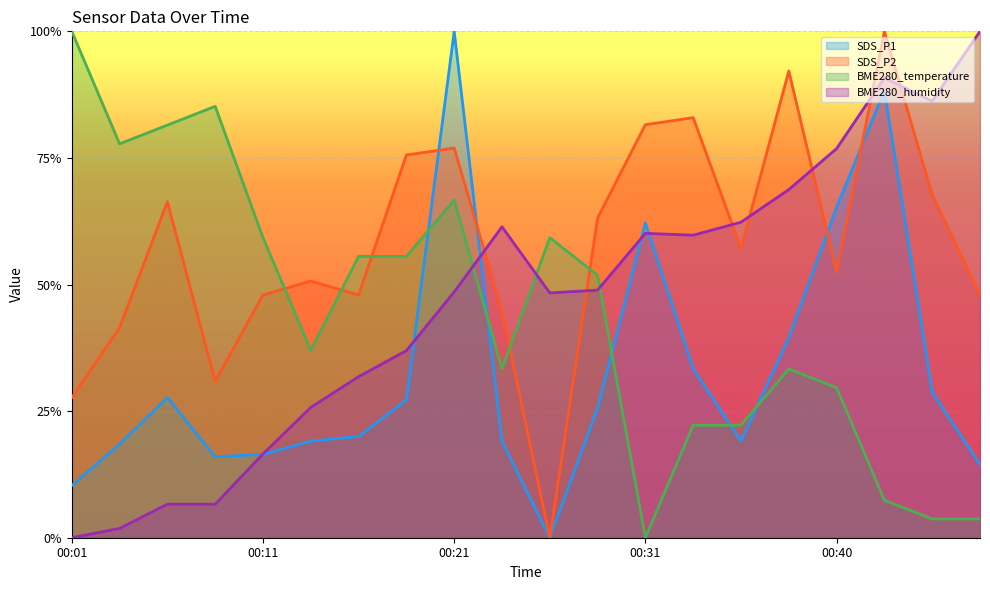

Between 00:03 and 00:48, which is larger?

00:03